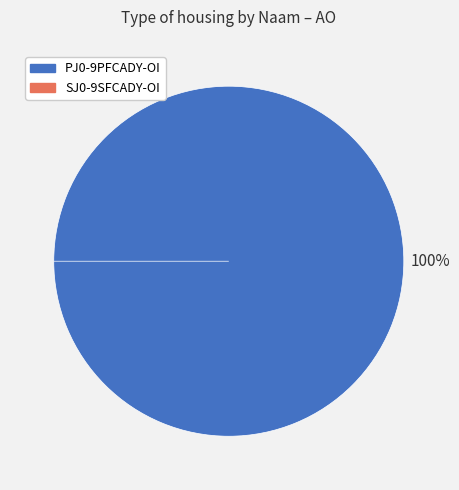

Which category has the smallest portion of the pie?

SJ0-9SFCADY-OI